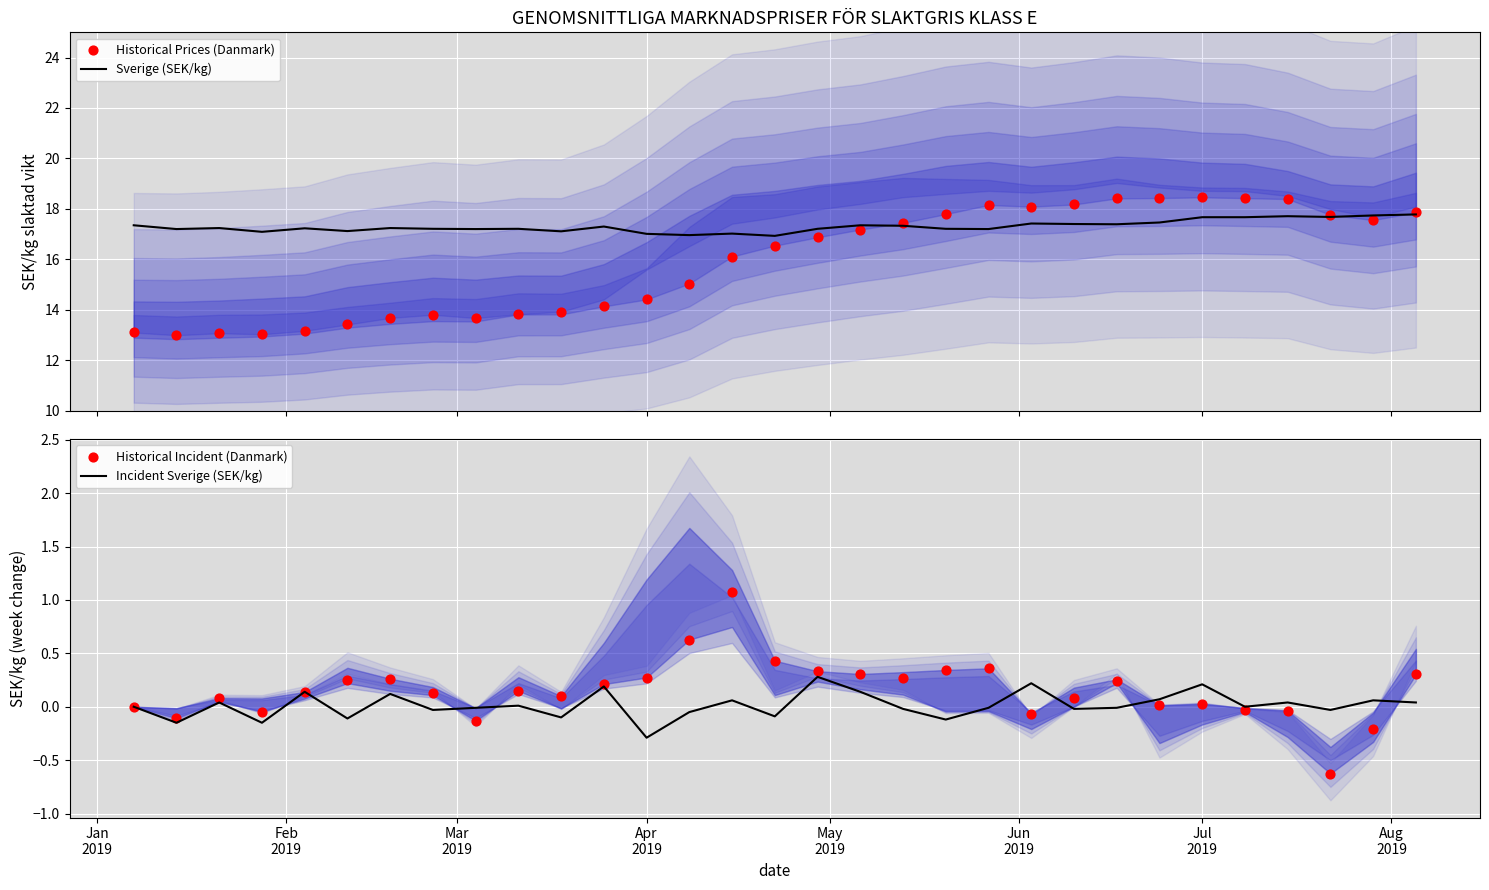

Which series has the largest total across all categories?

Sverige (SEK/kg)